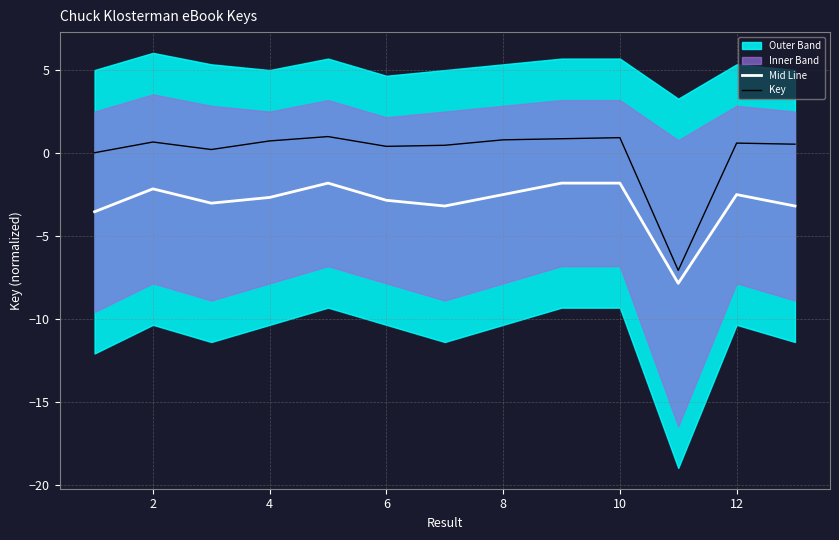

What is the sum of the Key values at 12 and 2?

1.2